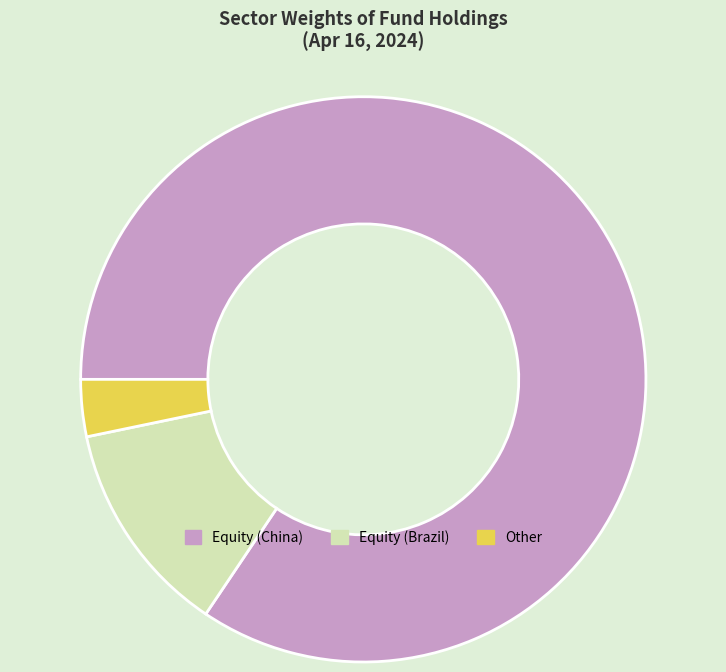

Is there a majority slice in this chart?

Yes